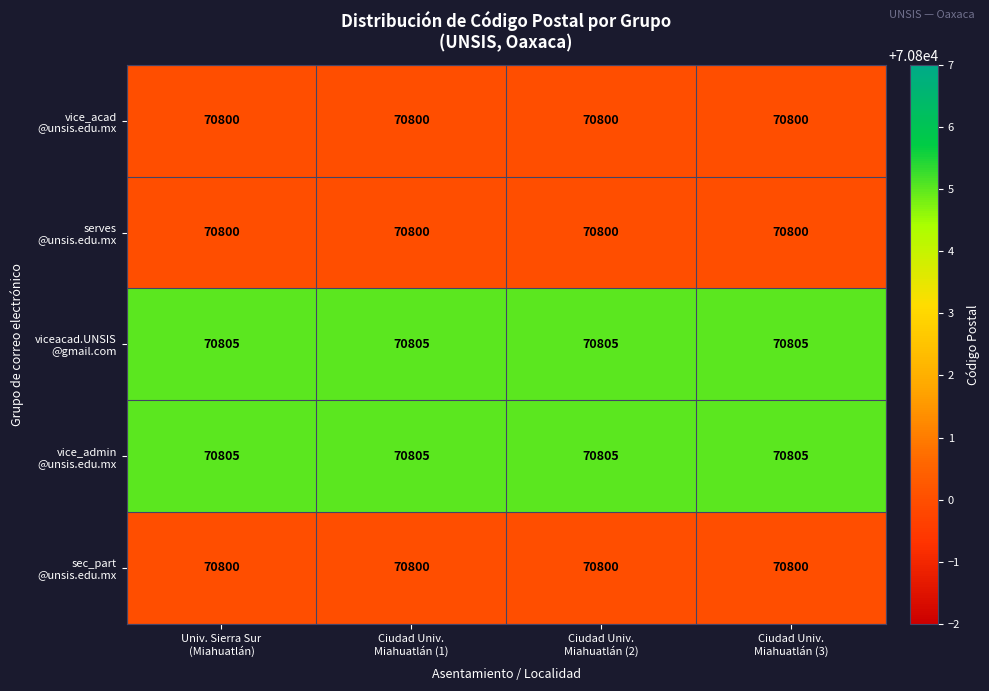

What is the minimum value shown in the chart?

70800